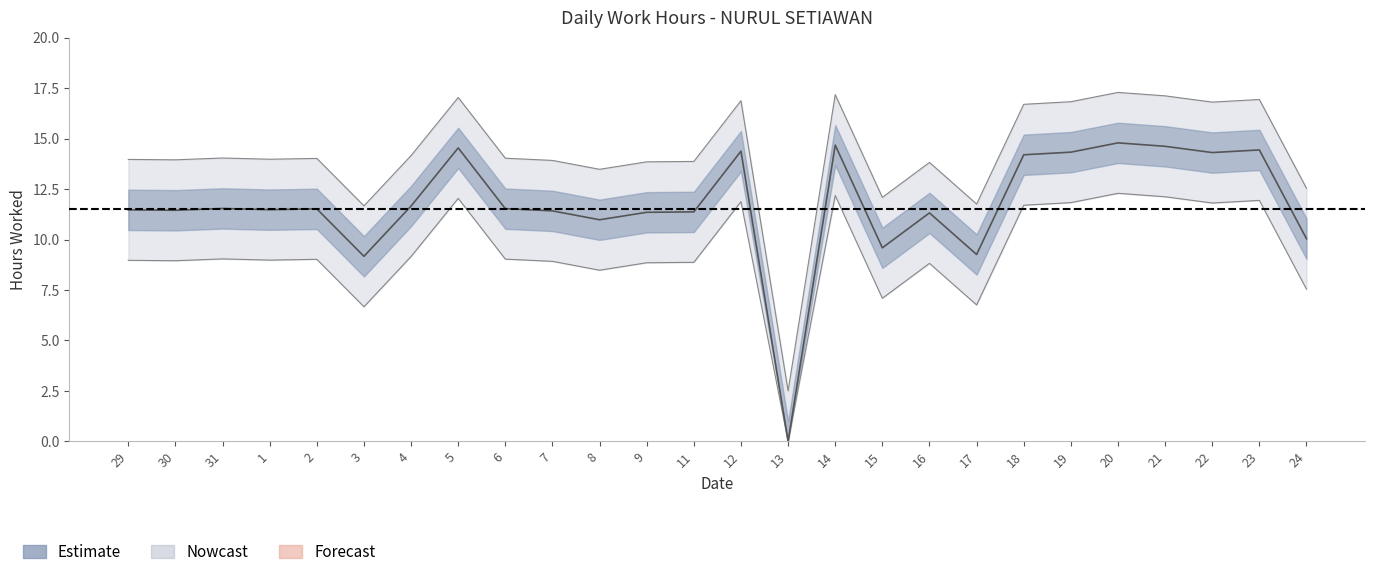

Where is the data nearest to the value 7?

3